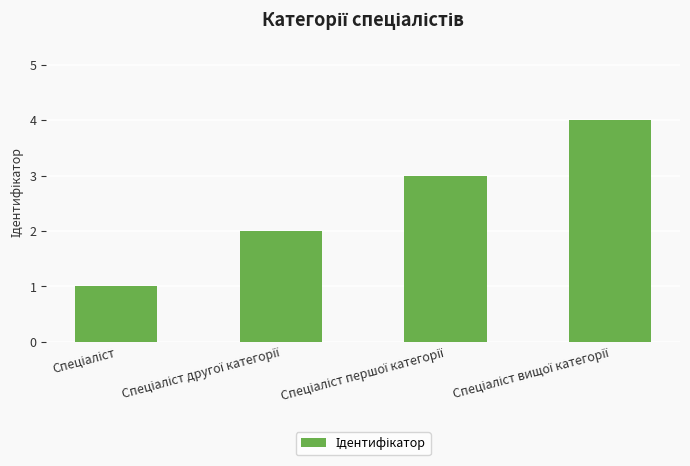

What is the difference between the maximum and minimum values?

3